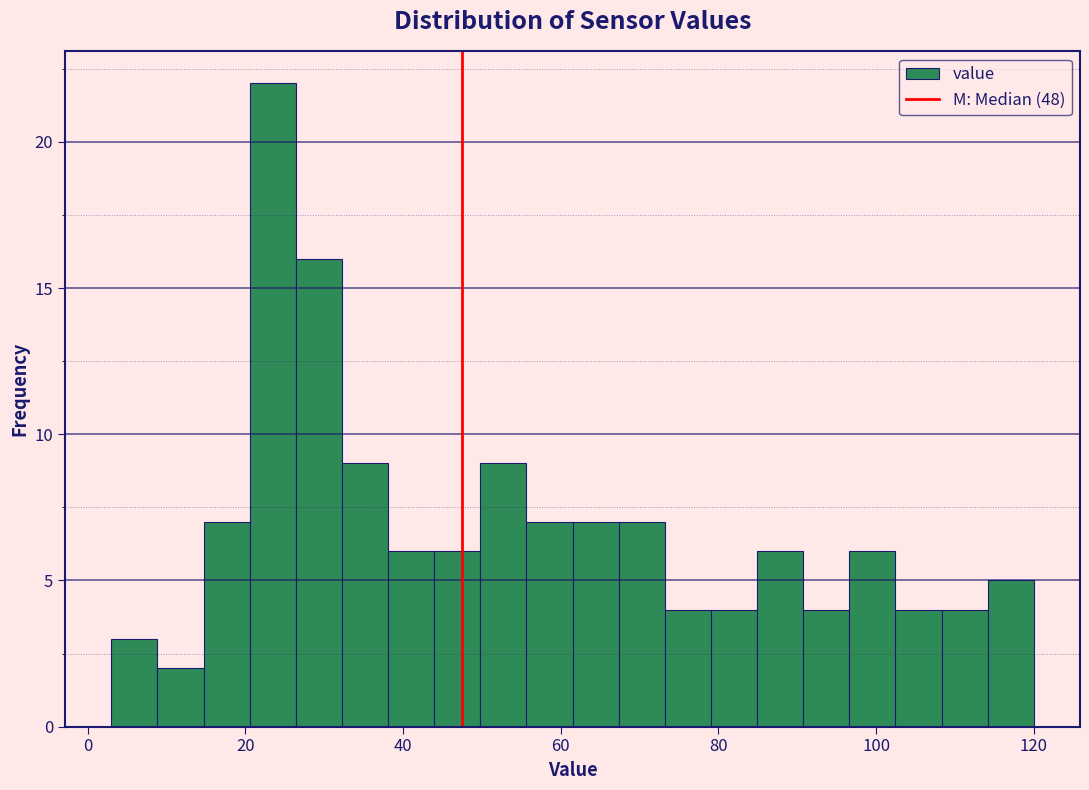

Around what value on the x-axis is the tallest bar? Give the approximate position of its centre, as read against the axis.

24